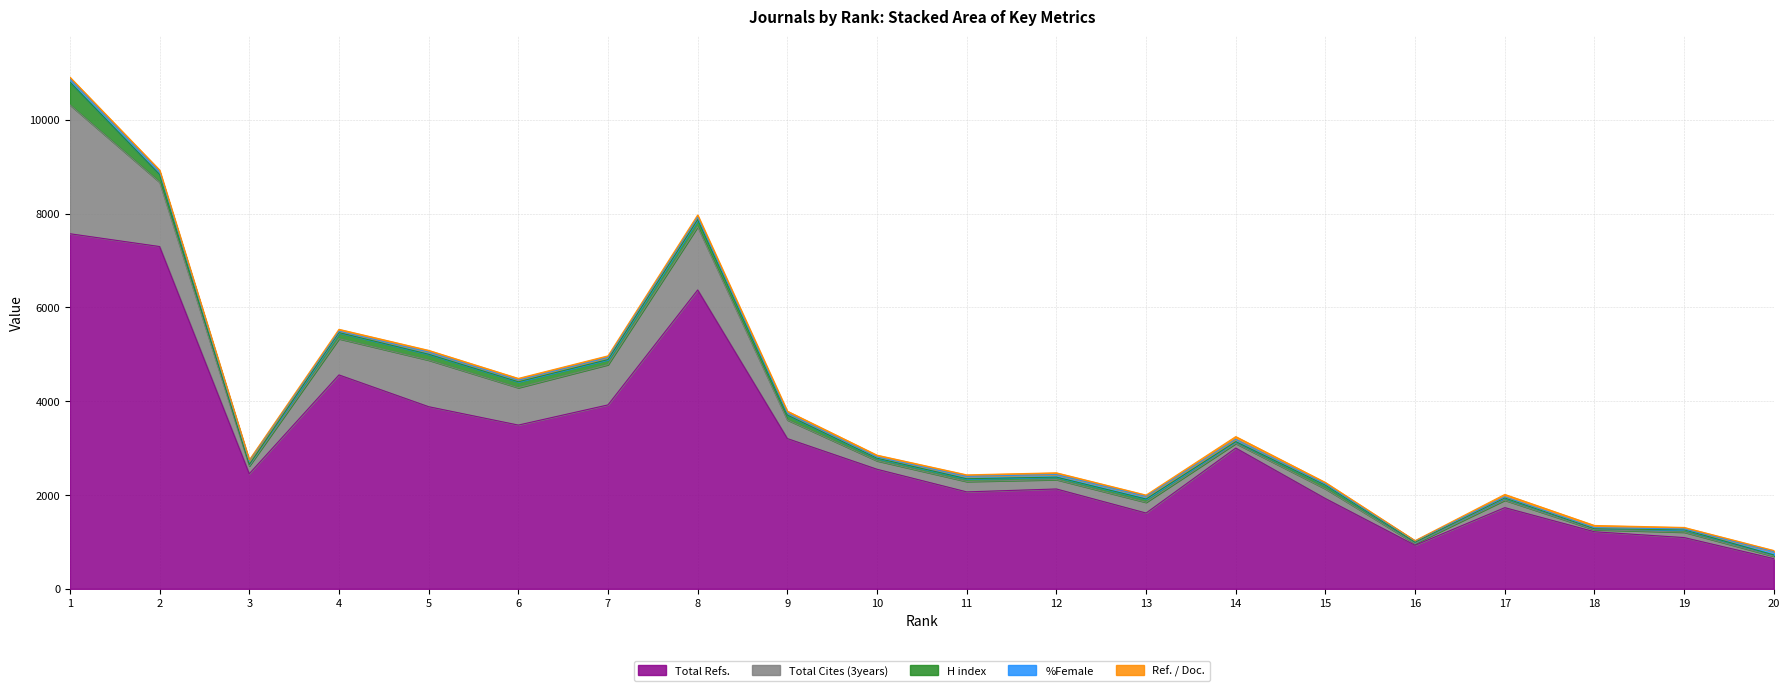

True or false: Total Cites (3years) has more than 1 interior local peaks.

True